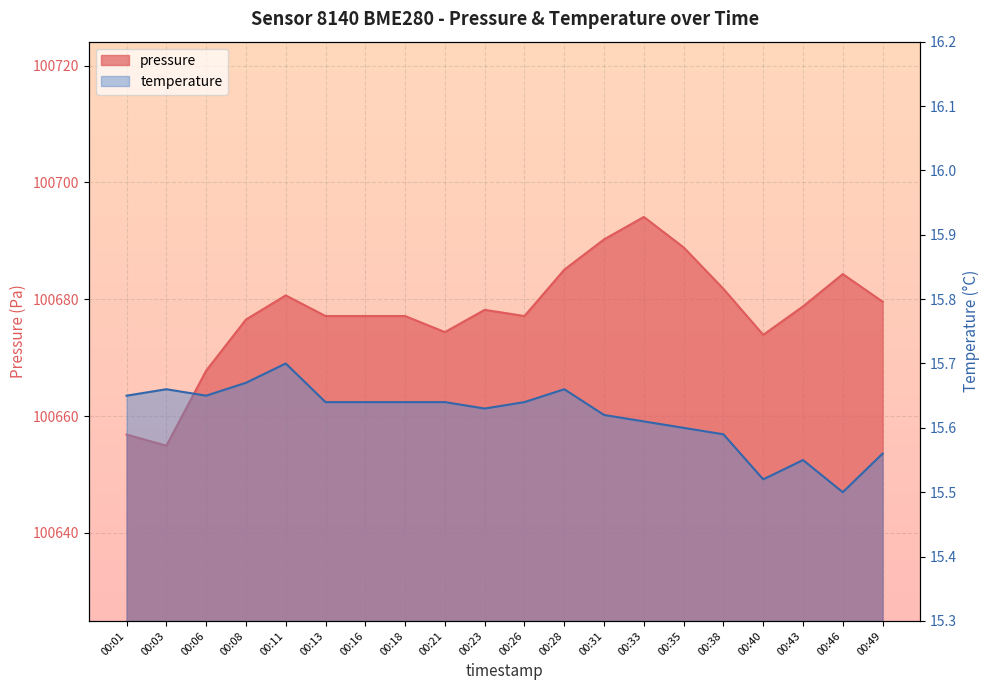

Reading right to left, what are all the values shown in this chart?

pressure: 00:49=100679.6	00:46=100684.3	00:43=100678.8	00:40=100673.9	00:38=100681.8	00:35=100688.9	00:33=100694.1	00:31=100690.2	00:28=100685.1	00:26=100677.1	00:23=100678.2	00:21=100674.4	00:18=100677.1	00:16=100677.1	00:13=100677.1	00:11=100680.7	00:08=100676.5	00:06=100667.8	00:03=100654.9	00:01=100656.8
temperature: 00:49=15.6	00:46=15.5	00:43=15.6	00:40=15.5	00:38=15.6	00:35=15.6	00:33=15.6	00:31=15.6	00:28=15.7	00:26=15.6	00:23=15.6	00:21=15.6	00:18=15.6	00:16=15.6	00:13=15.6	00:11=15.7	00:08=15.7	00:06=15.7	00:03=15.7	00:01=15.7